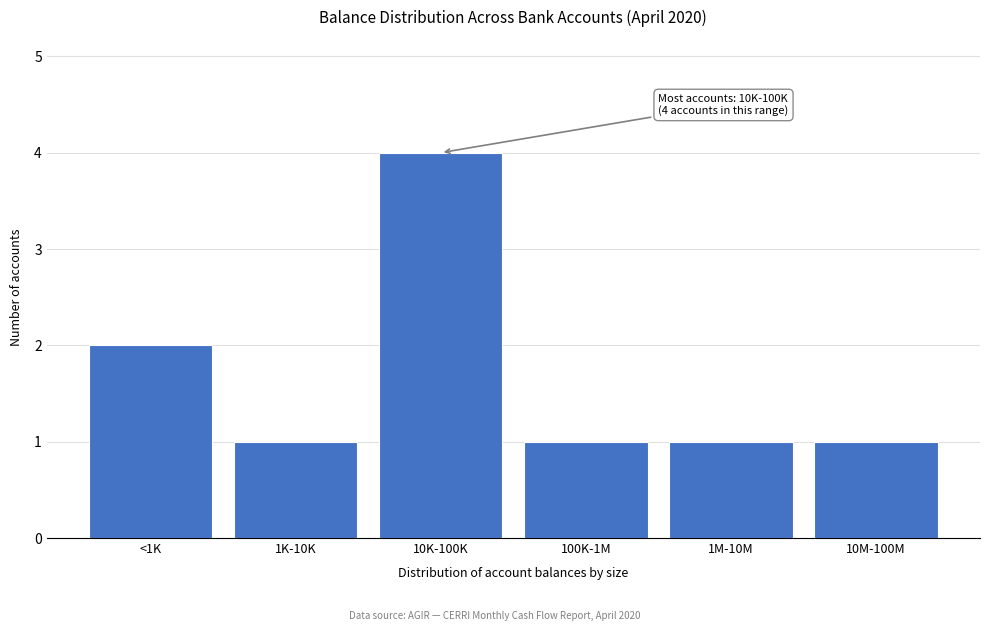

Reading left to right, list all the values displayed in this chart.

2	1	4	1	1	1